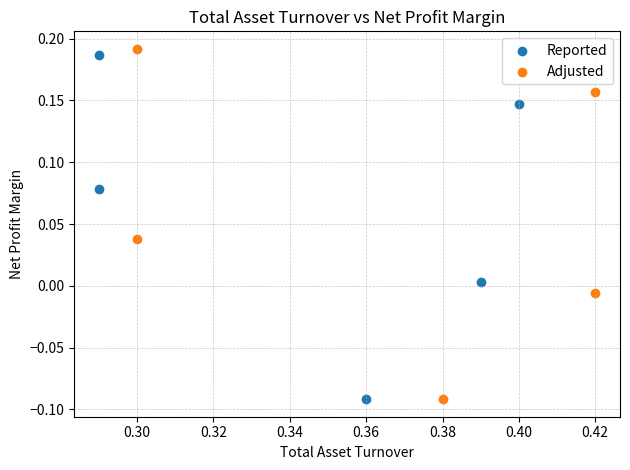

Which series has the widest spread of Y values?

Adjusted